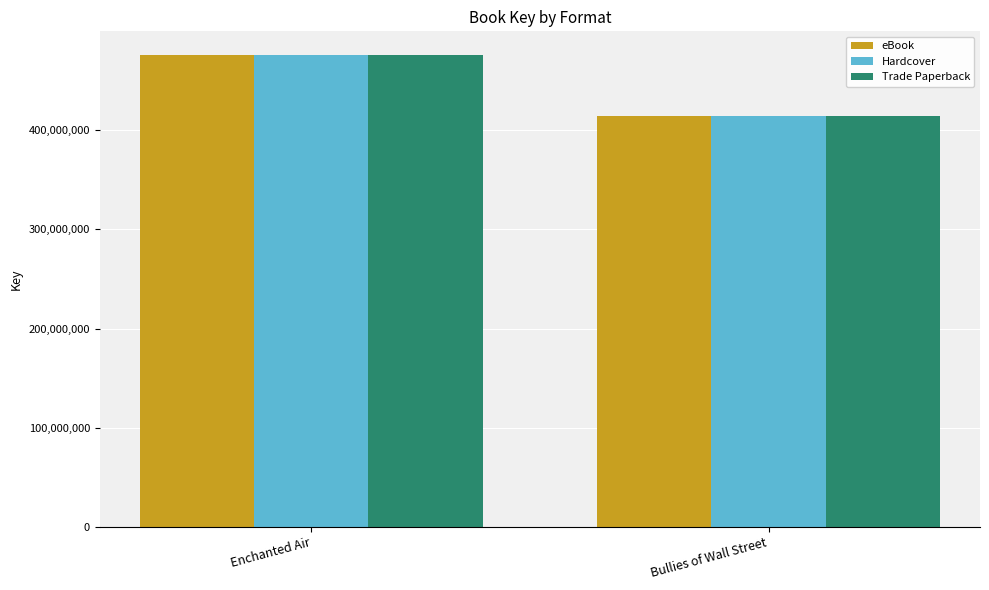

At which label does eBook reach its minimum?

Bullies of Wall Street